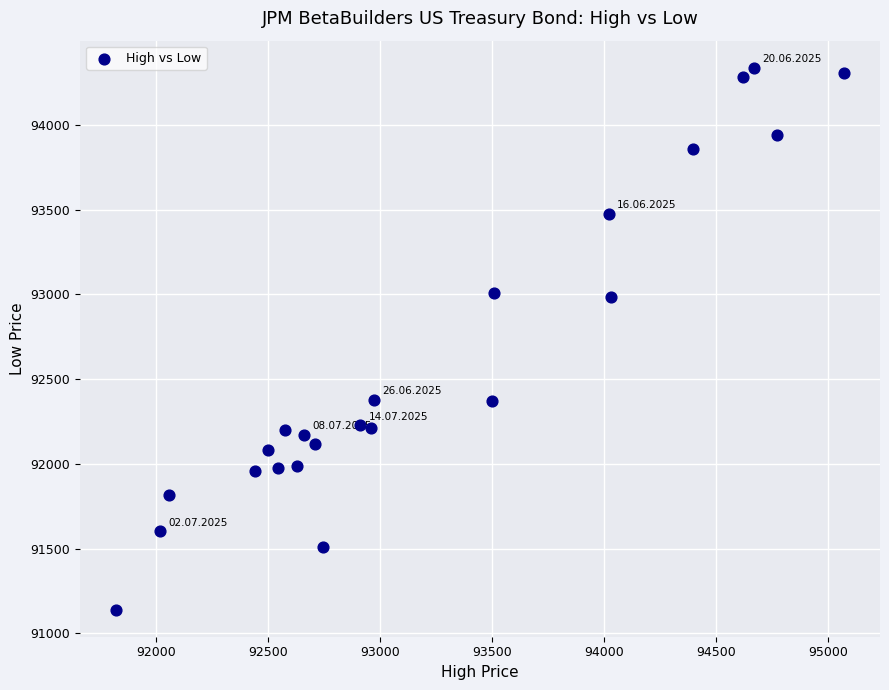

What is the range of Y values (max minus min)?

3197